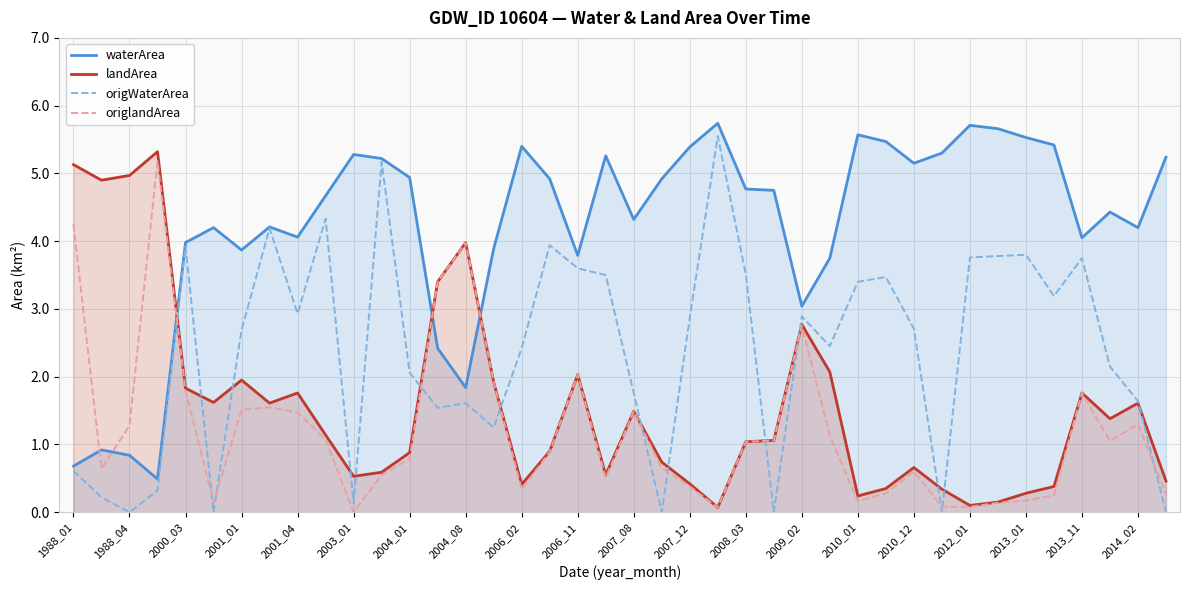

How many times do landArea and waterArea cross each other?

3